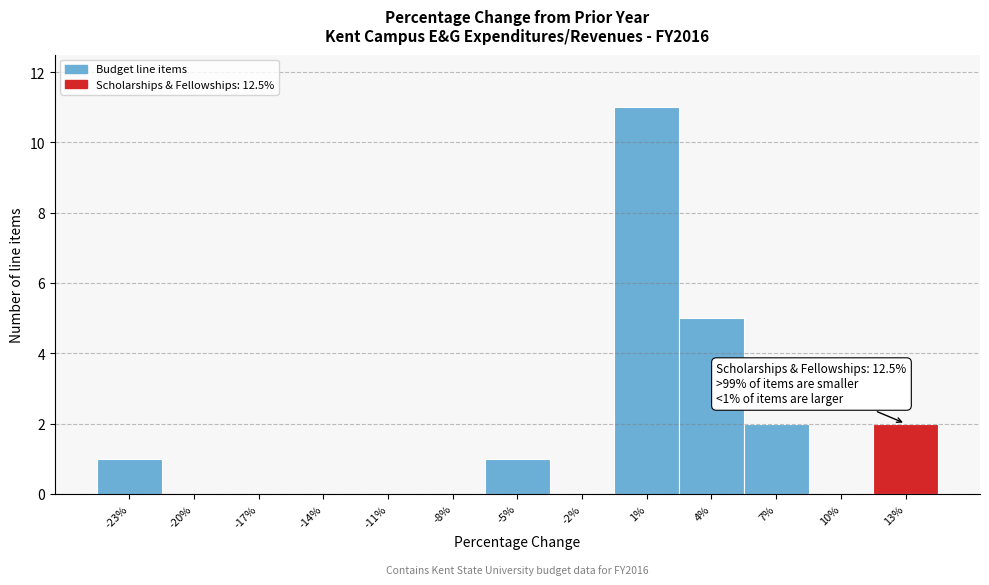

Reading left to right, extract all data points from this chart.

-23%=1	-20%=0	-17%=0	-14%=0	-11%=0	-8%=0	-5%=1	-2%=0	1%=11	4%=5	7%=2	10%=0	13%=2